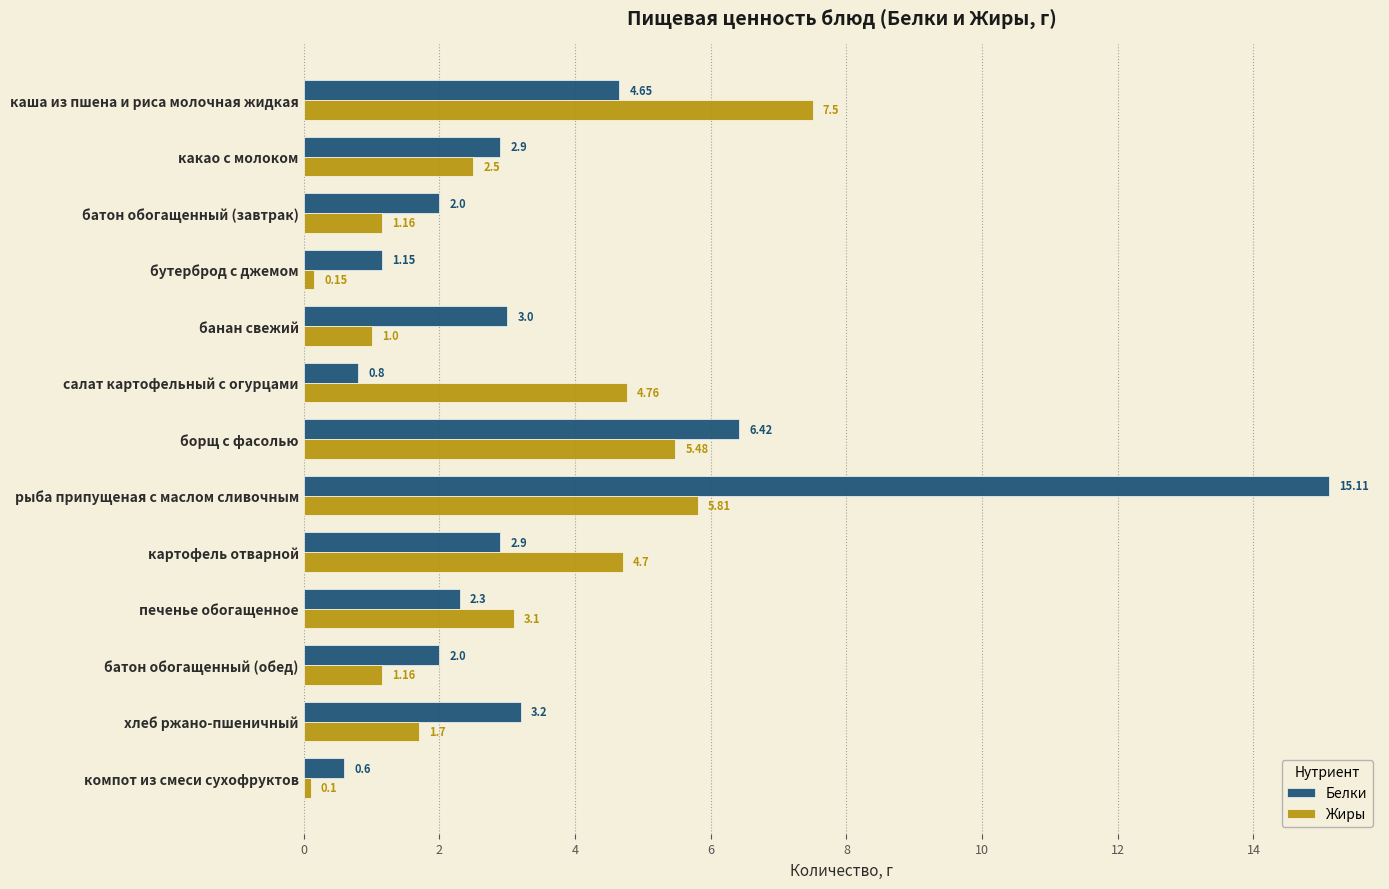

What is the difference between the second highest and minimum values in the Белки series?

5.8